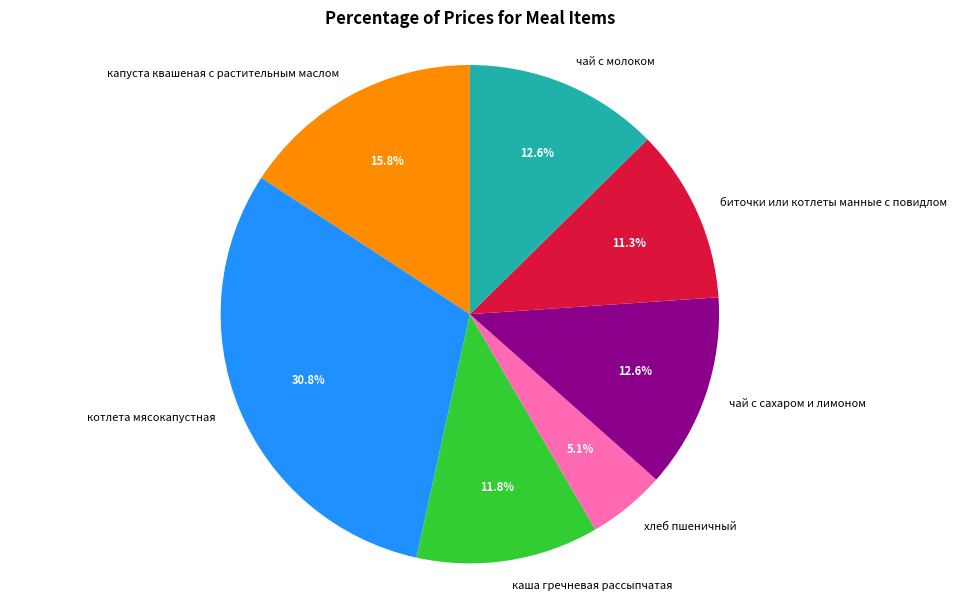

Is there any slice that represents more than half of the pie?

No